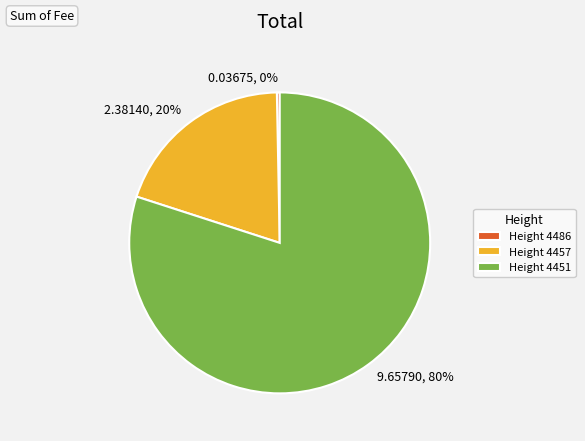

Is it true that Height 4457 is 13% of the pie?

False